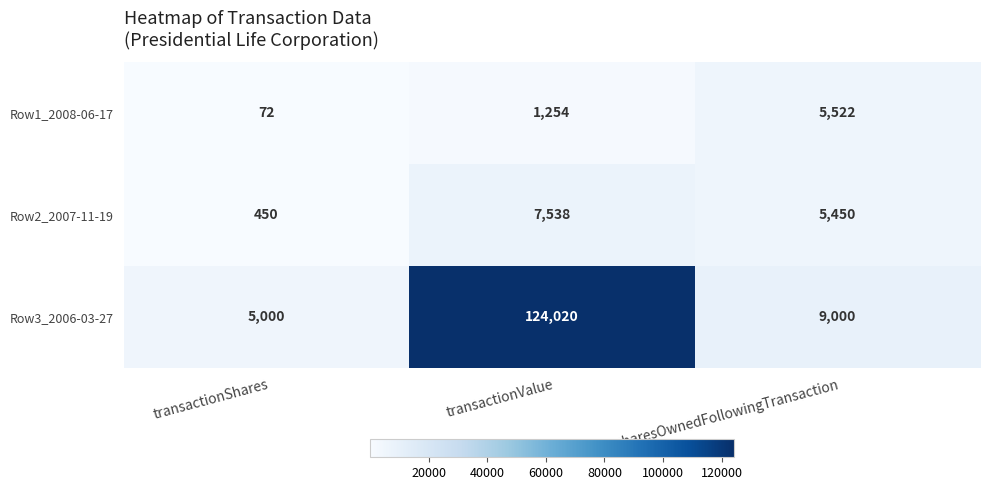

How many Row1_2008-06-17 values are between 72 and 5522?

3